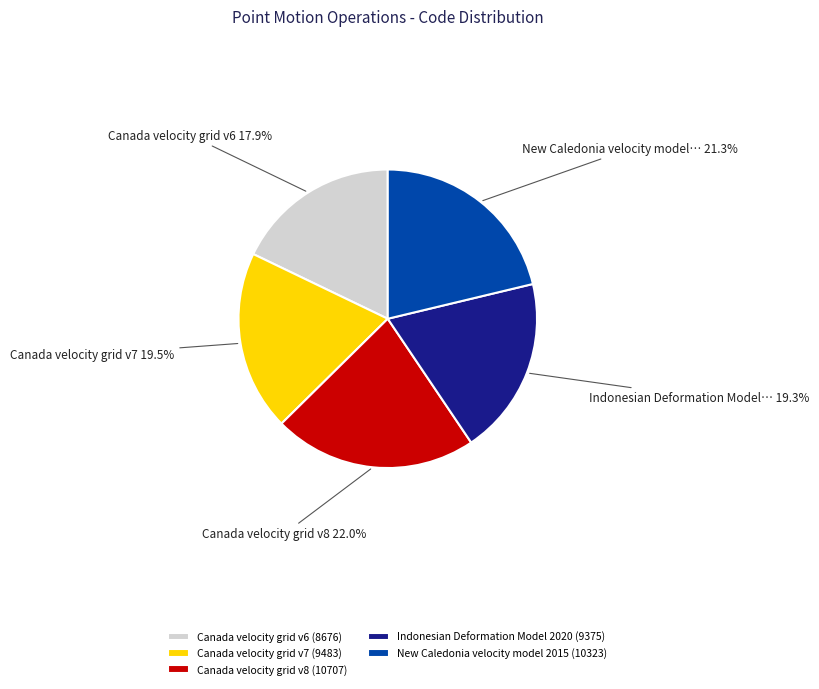

How many segments does this pie chart have?

5